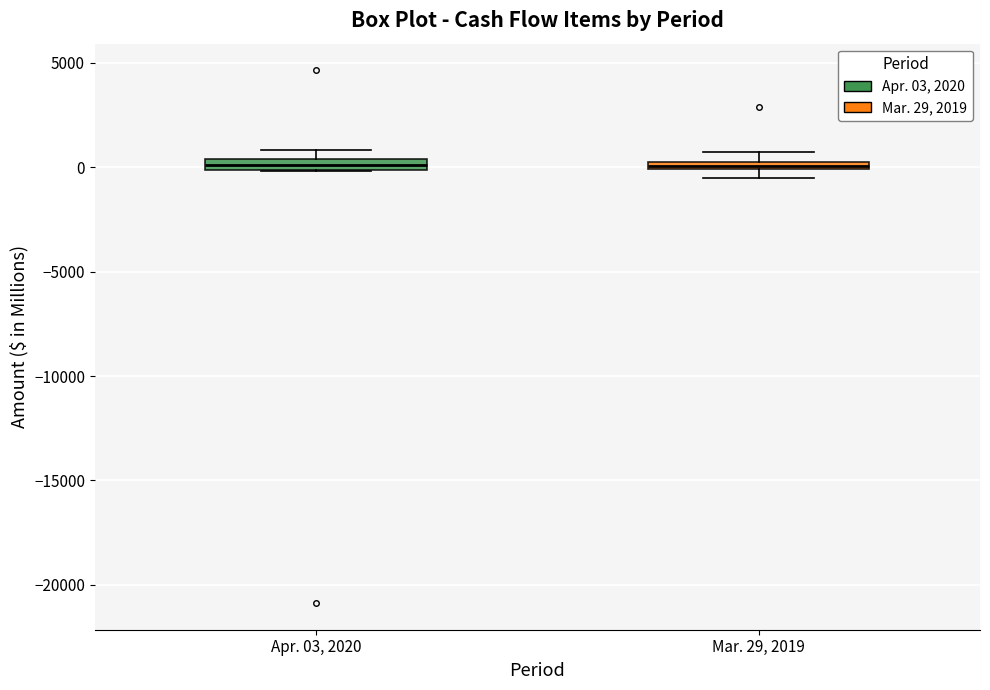

Where is the lower edge of the box for Mar. 29, 2019 on the y-axis? The values are not printed on the chart, so give them approximately, as read against the axis.

0